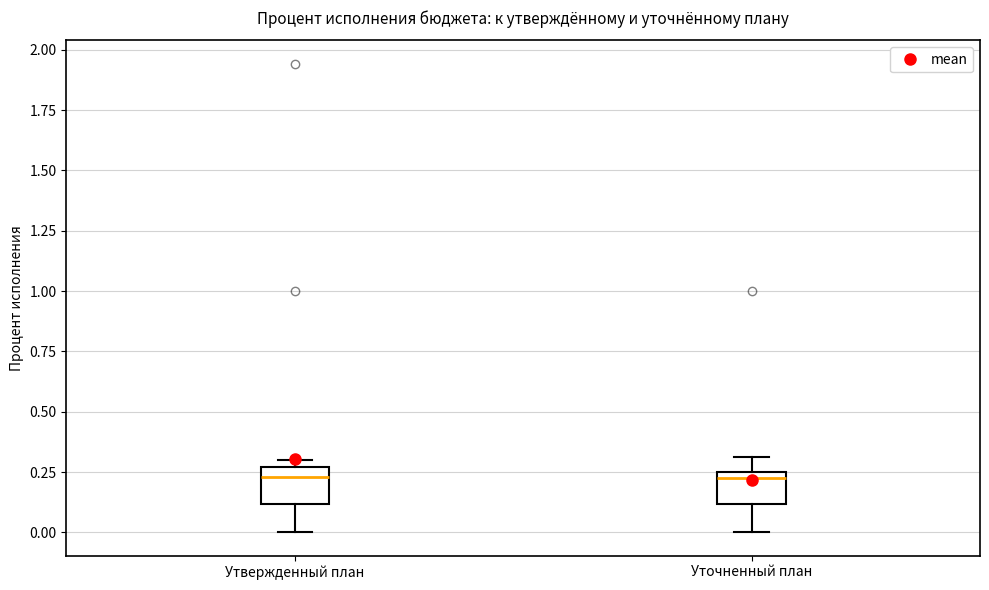

Reading left to right, transcribe this box plot: for each box, give where its median line is, the range the box spans, and where its two whiskers end, as read against the y-axis. The values are not printed on the chart, so give them approximately, as read against the axis.

Утвержденный план: median 0.25 (just below the box's upper edge), box 0.10 to 0.25, whiskers 0.00 to 0.30
Уточненный план: median 0.25 (just below the box's upper edge), box 0.10 to 0.25, whiskers 0.00 to 0.30